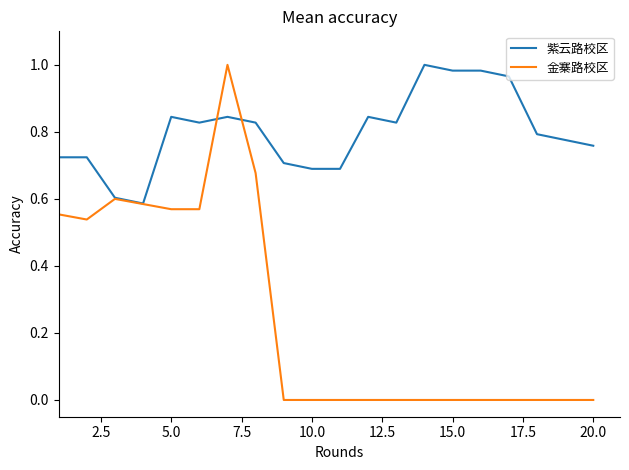

At how many categories does at least one series exceed 0?

20